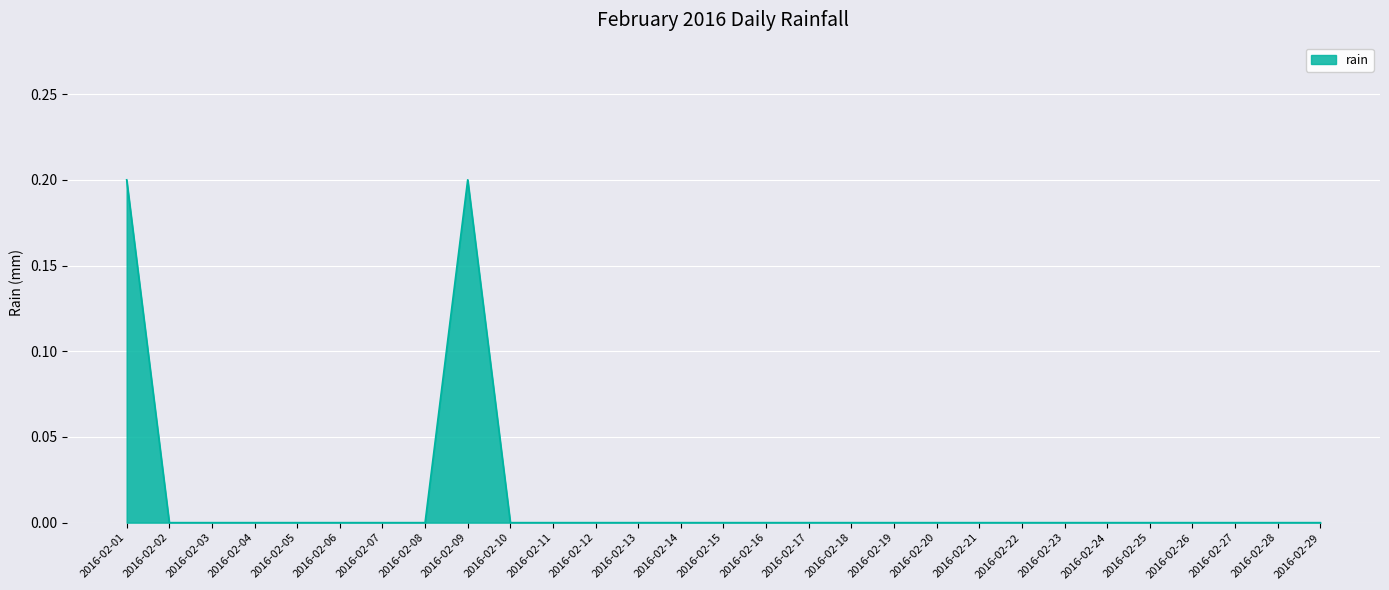

Does the chart have visible grid lines?

Yes